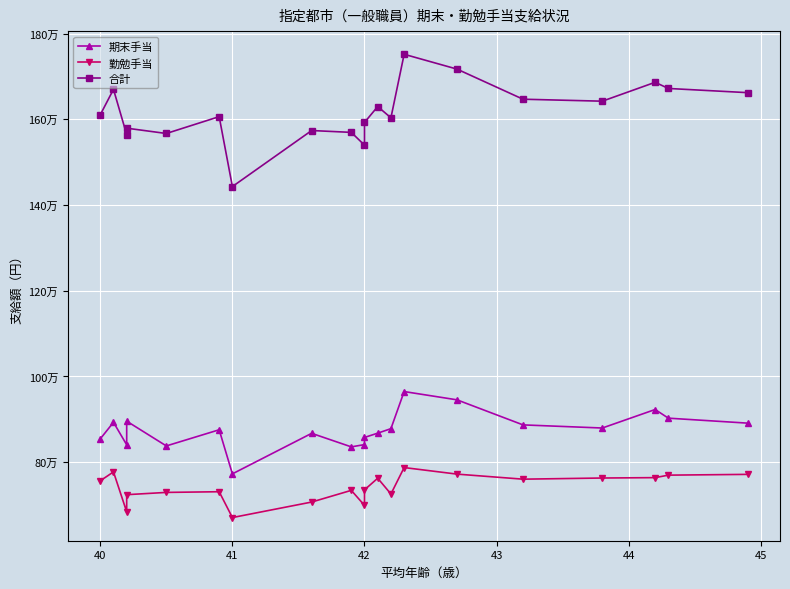

True or false: 勤勉手当 and 期末手当 cross at least once.

False